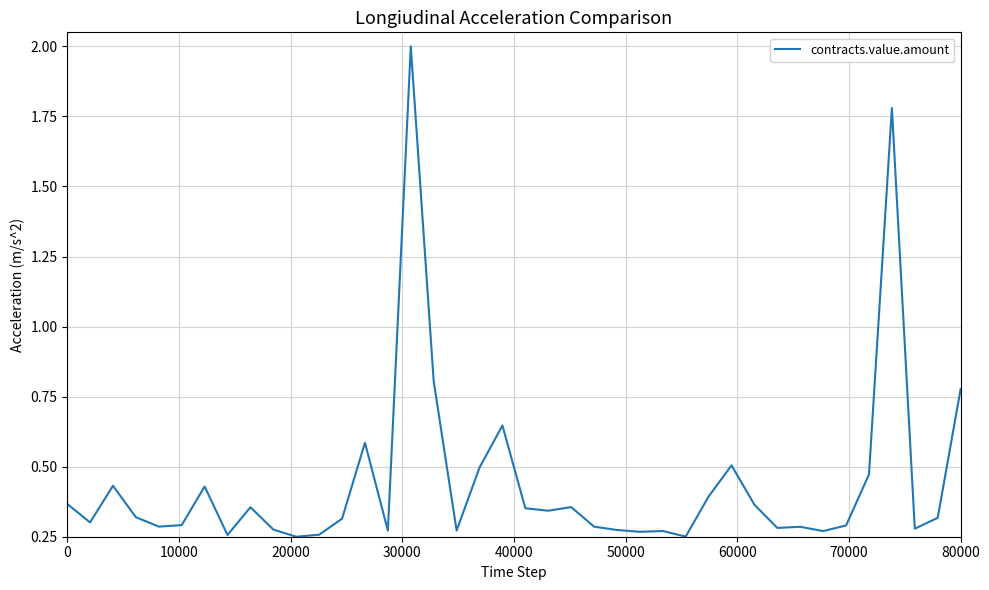

What is the difference between the second highest and second lowest values?

1.5